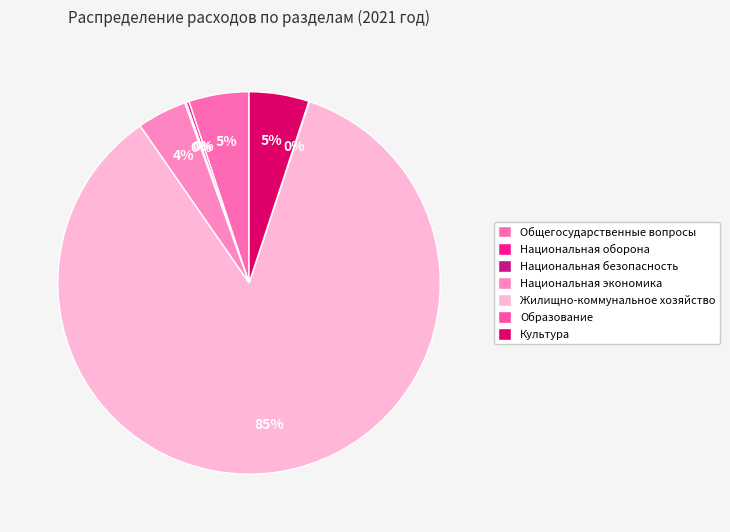

Which category has the biggest portion of the pie?

Жилищно-коммунальное хозяйство